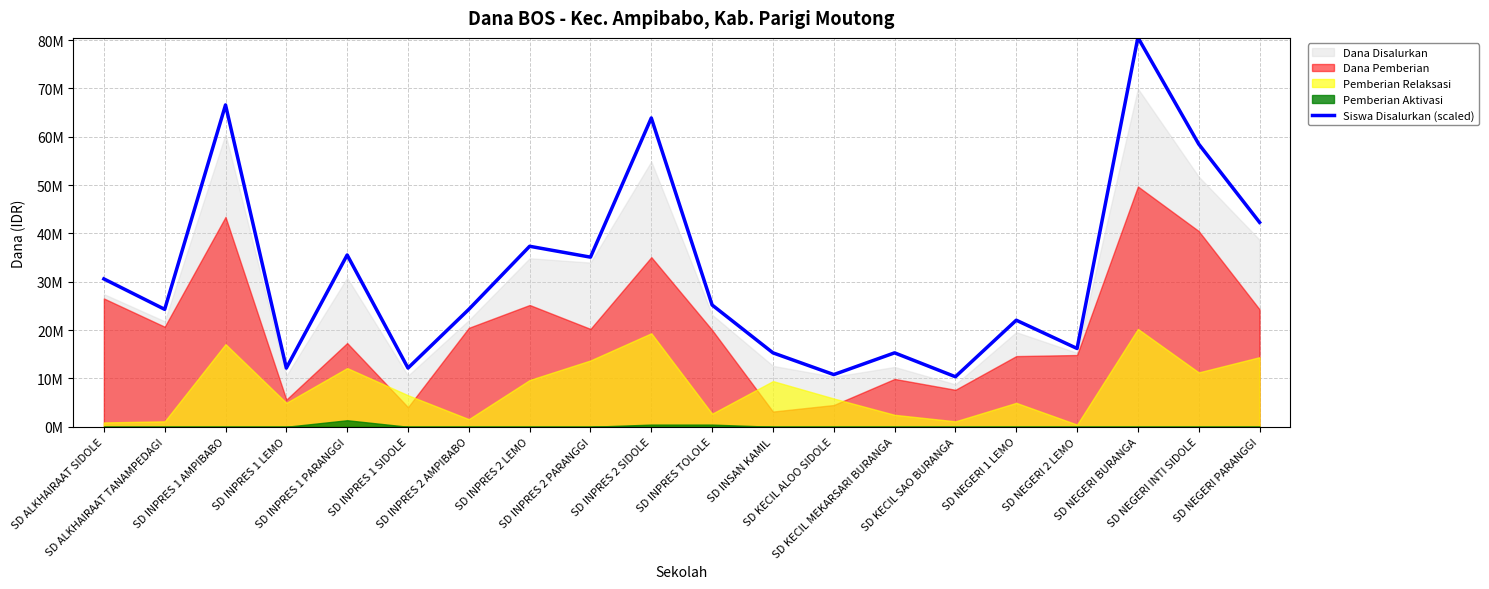

Count the number of categories in the chart.

20